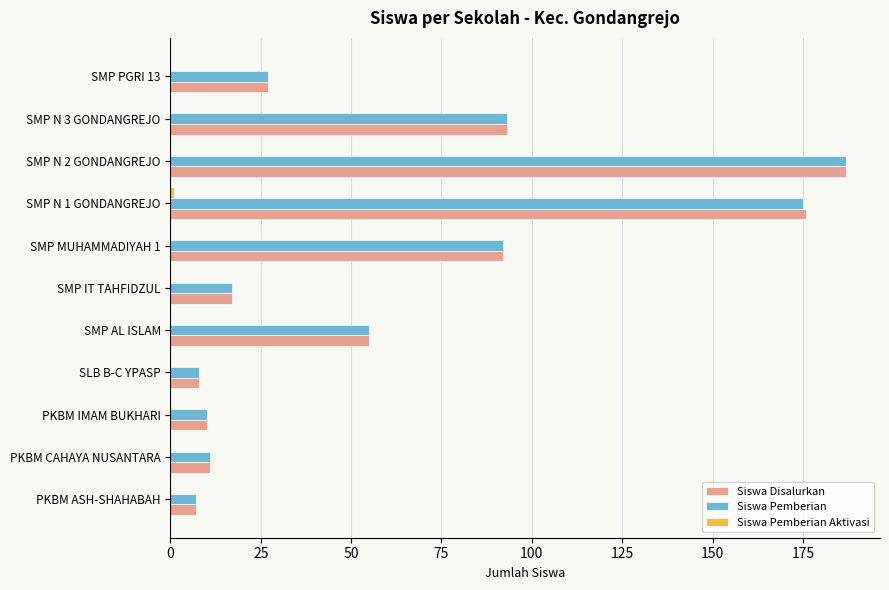

Between PKBM CAHAYA NUSANTARA and SMP N 1 GONDANGREJO, which series saw the biggest shift?

Siswa Disalurkan